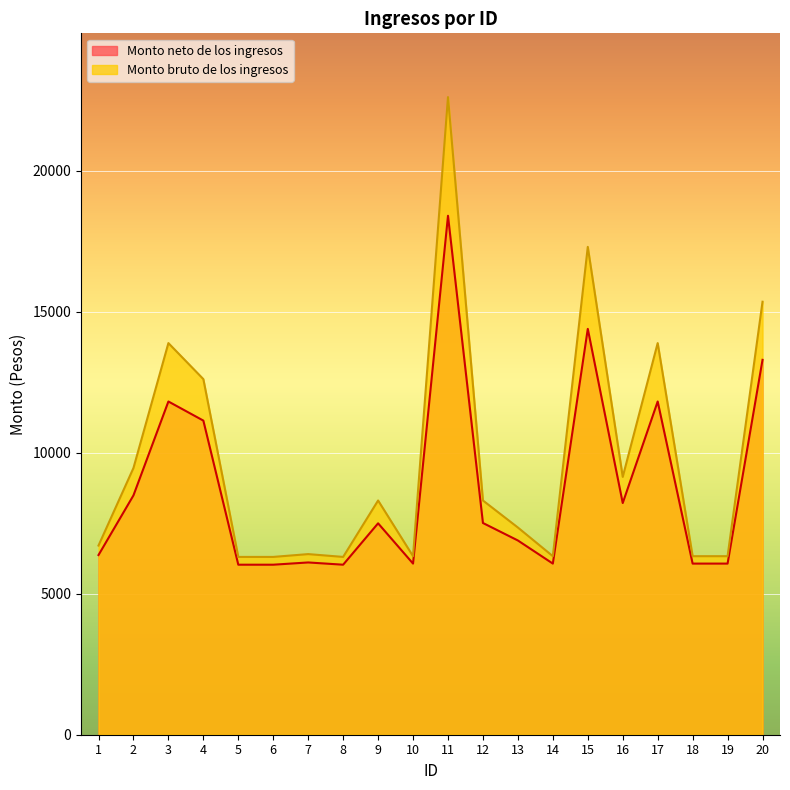

Read the Monto neto de los ingresos value at 18.

6068.4